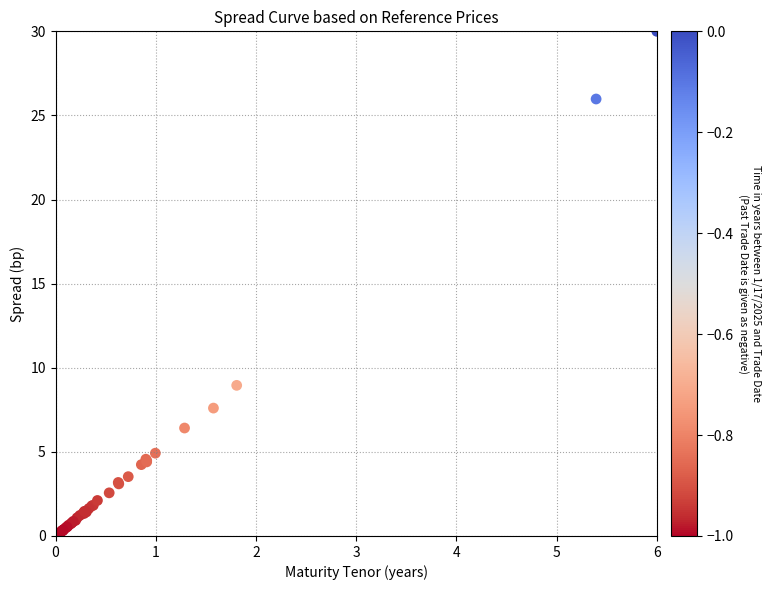

What Y value in the scatter plot is closest to 15?

9.0